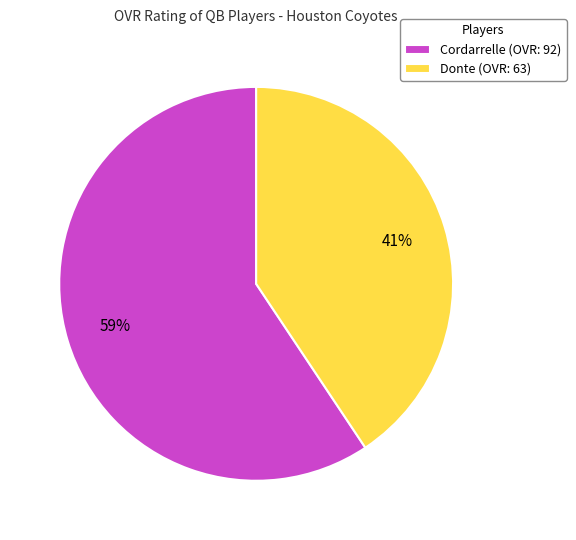

Rank the categories by value from lowest to highest.

Donte, Cordarrelle